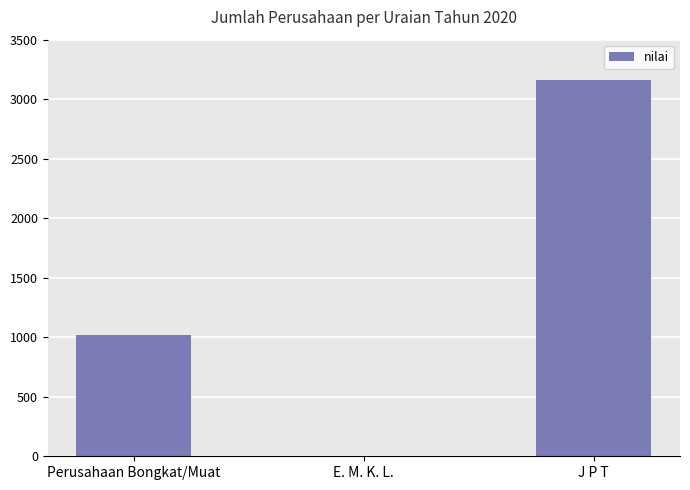

Reading right to left, transcribe all the data shown in this chart.

J P T=3162	E. M. K. L.=0	Perusahaan Bongkat/Muat=1023